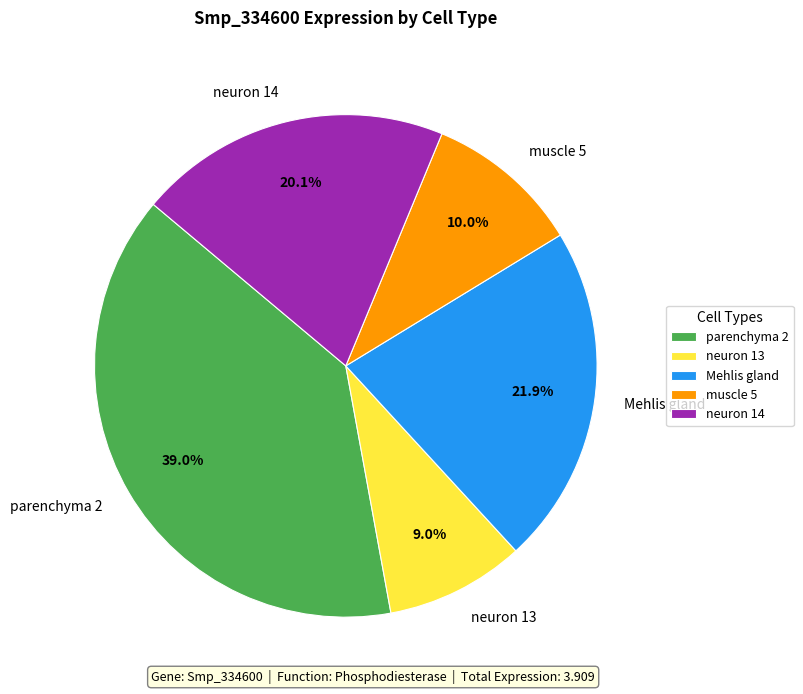

Is it true that parenchyma 2 is 39% of the pie?

True